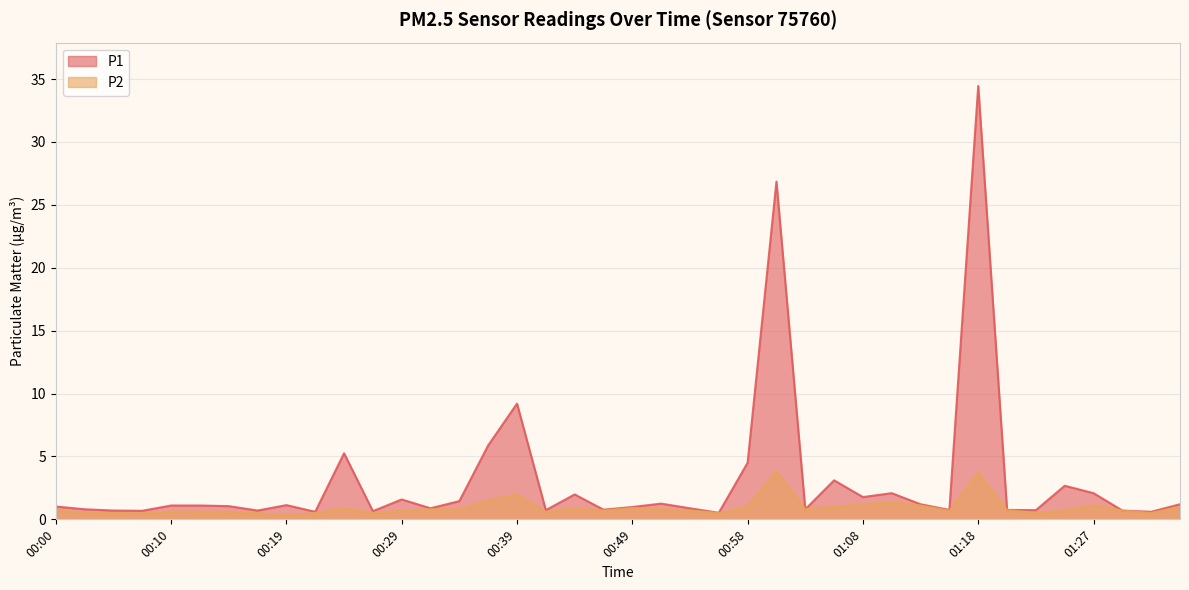

Does the chart have visible grid lines?

Yes